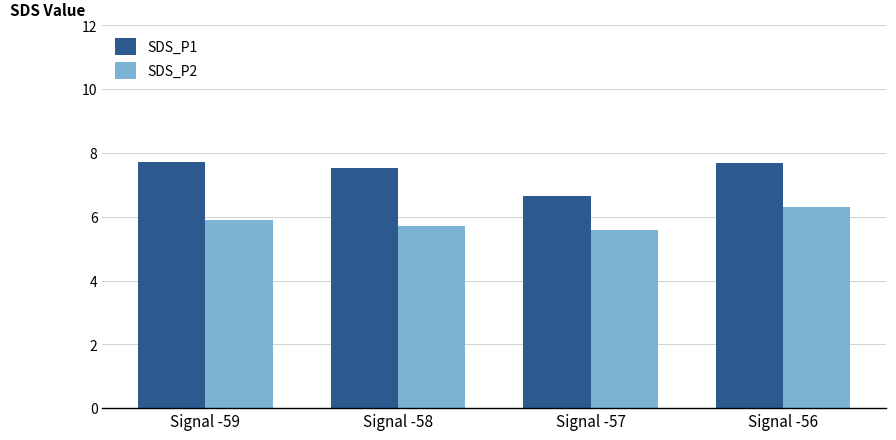

What is the maximum value for SDS_P2?

6.3